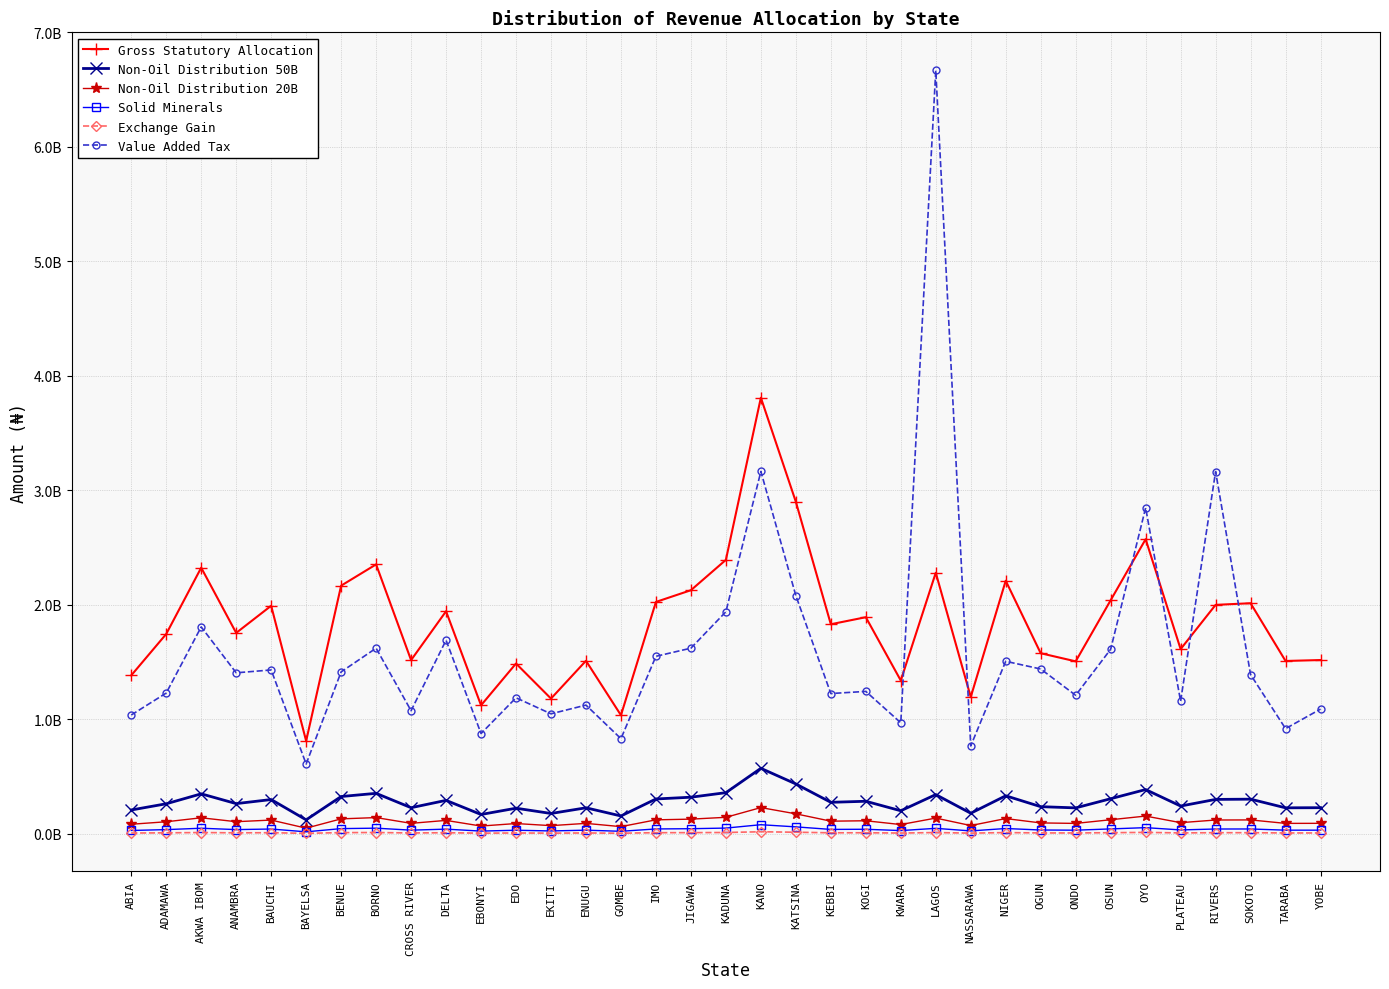

Between CROSS RIVER and SOKOTO, which series saw the biggest shift?

Gross Statutory Allocation